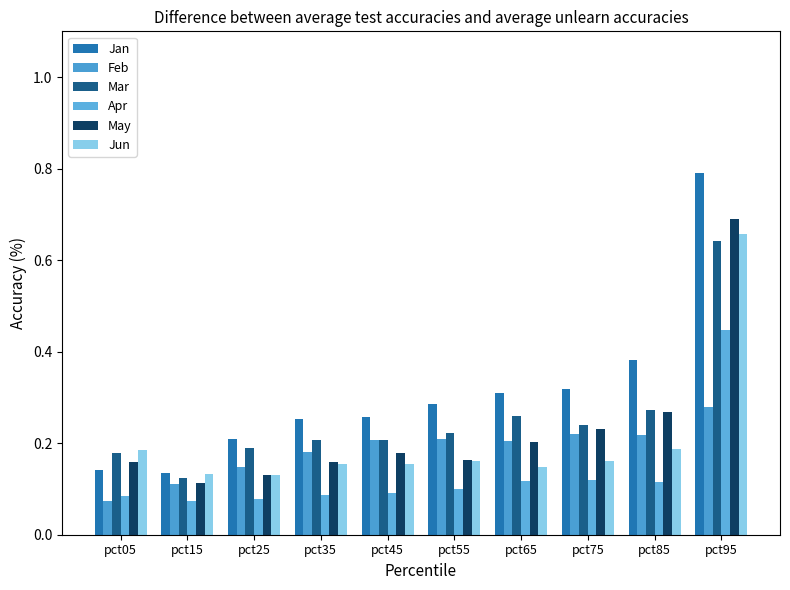

How many series are shown in this chart?

6